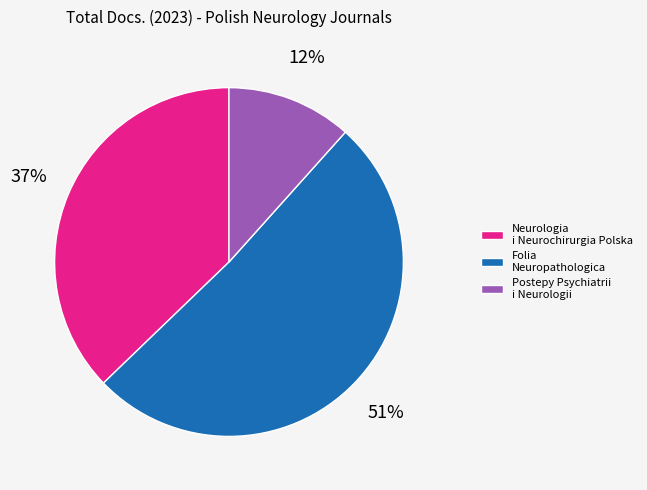

How many segments does this pie chart have?

3